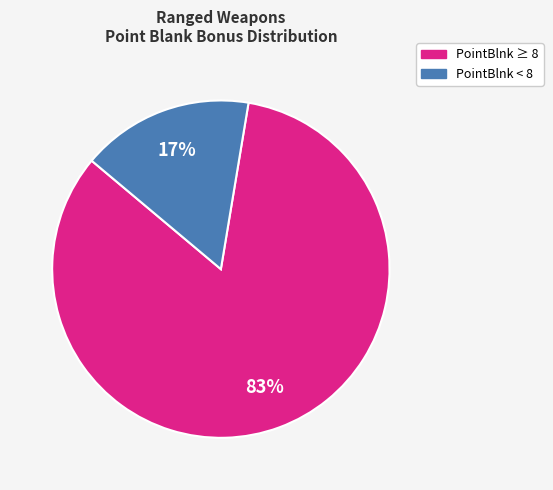

How many slices are in this pie chart?

2